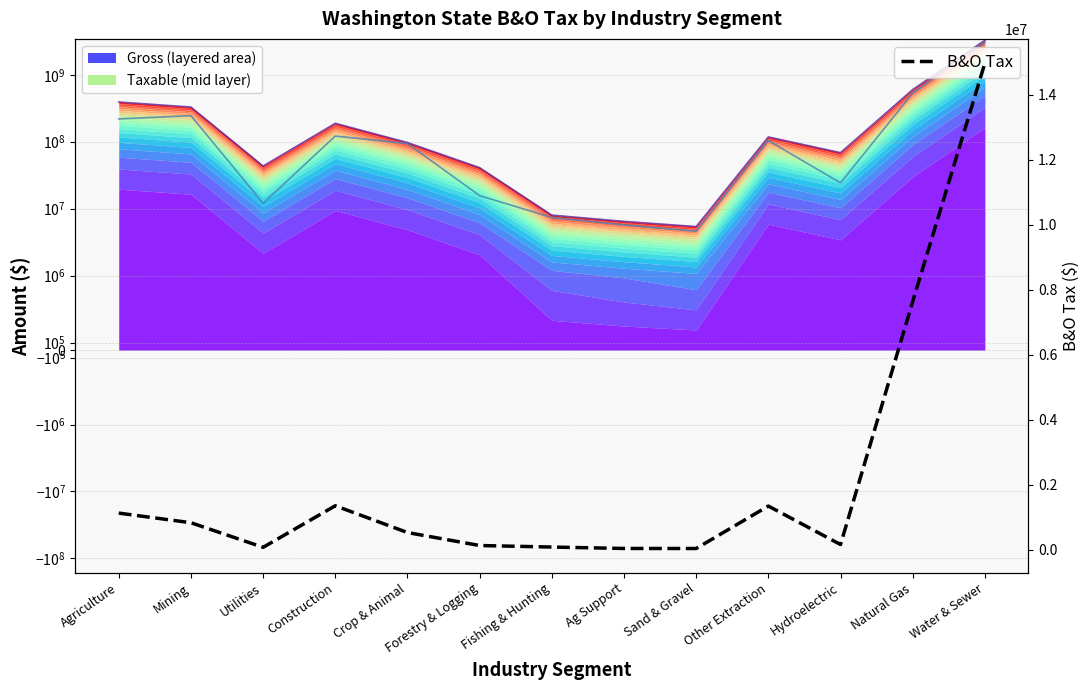

Read the value at Sand & Gravel, to the nearest 50.

36600